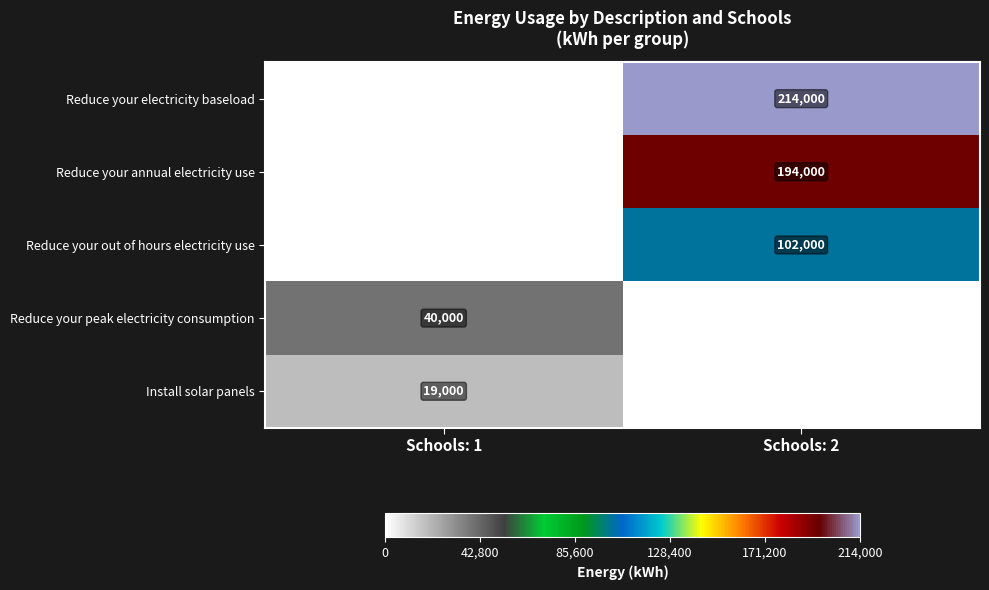

At how many categories does at least one series exceed 85736?

1